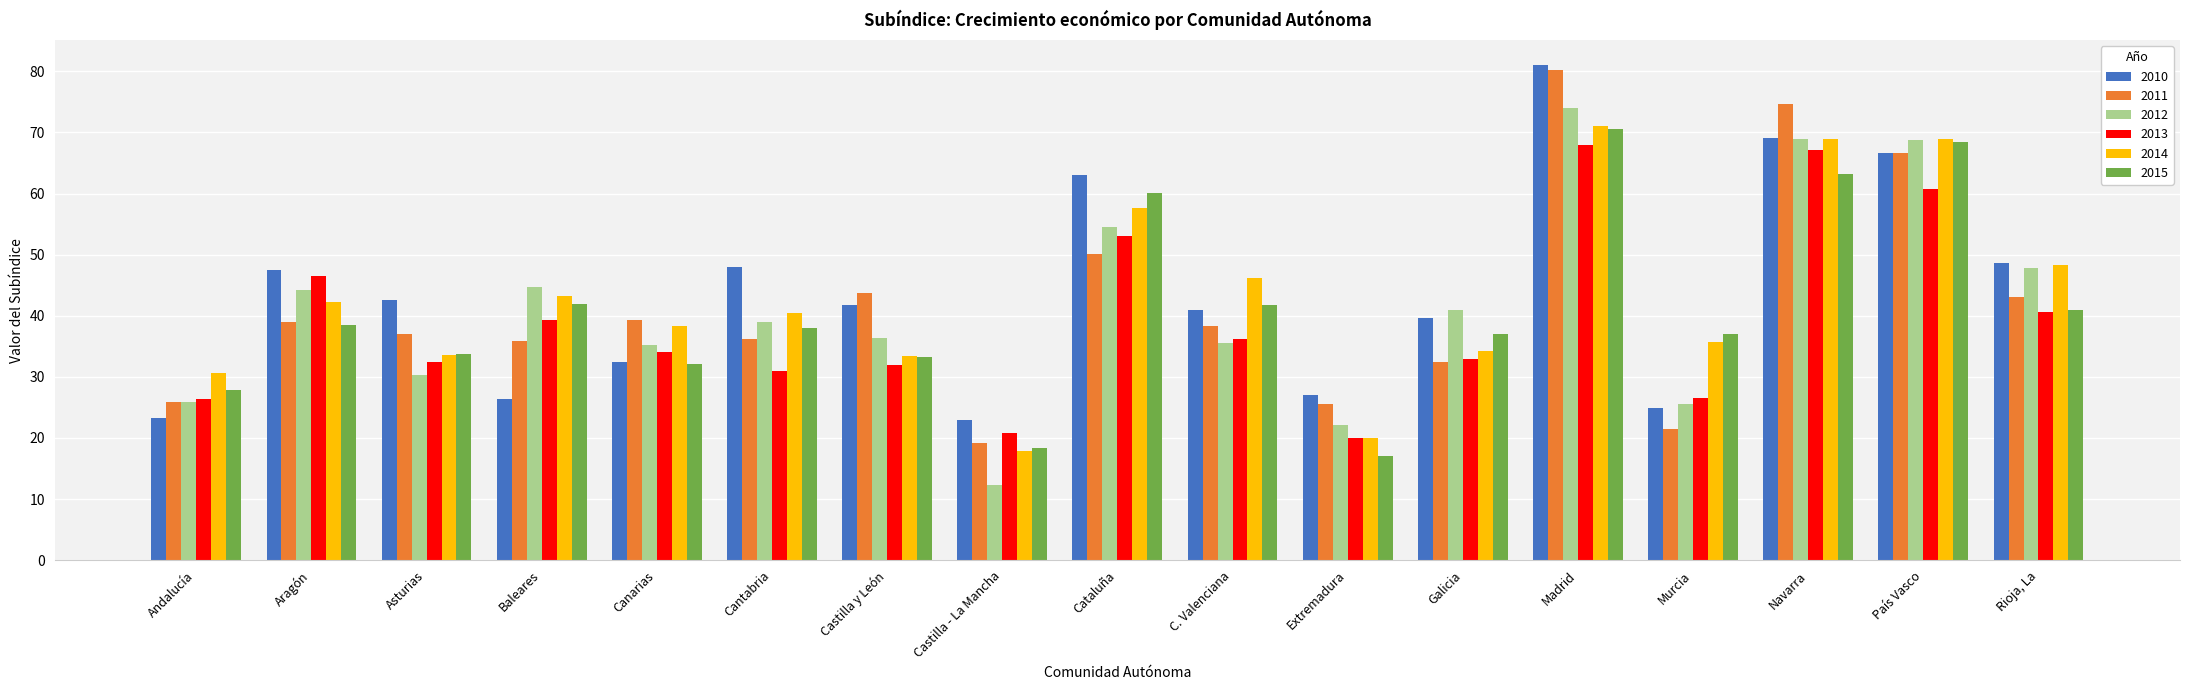

At which category is the sum across all series the highest?

Madrid